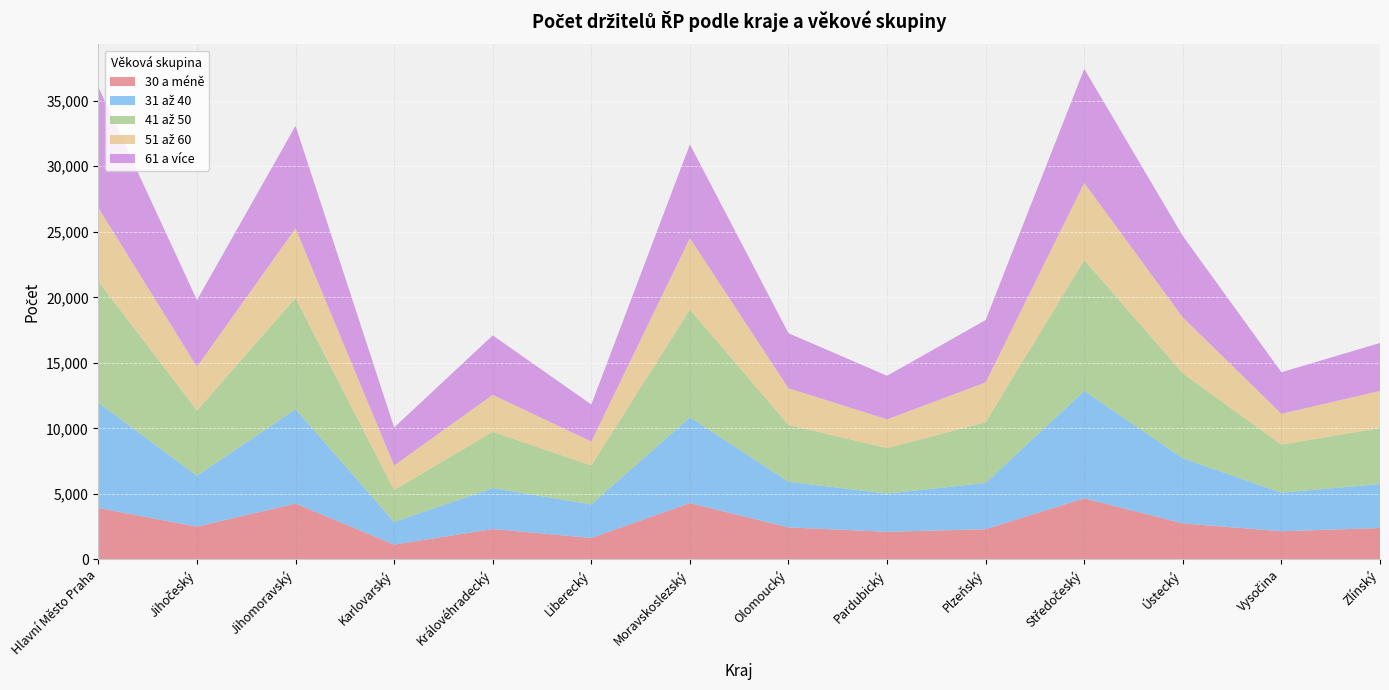

Reading left to right, transcribe all the data shown in this chart.

30 a méně: 3916	2499	4256	1121	2312	1634	4292	2438	2102	2299	4658	2745	2144	2391
31 až 40: 8042	3879	7203	1733	3123	2557	6549	3482	2919	3534	8196	4968	2941	3360
41 až 50: 9256	4984	8491	2436	4298	2973	8225	4343	3472	4627	10002	6482	3667	4274
51 až 60: 5613	3337	5314	1873	2823	1825	5446	2794	2192	3046	5876	4267	2357	2830
61 a více: 9220	5087	7825	2904	4537	2830	7156	4201	3327	4762	8703	6218	3173	3658